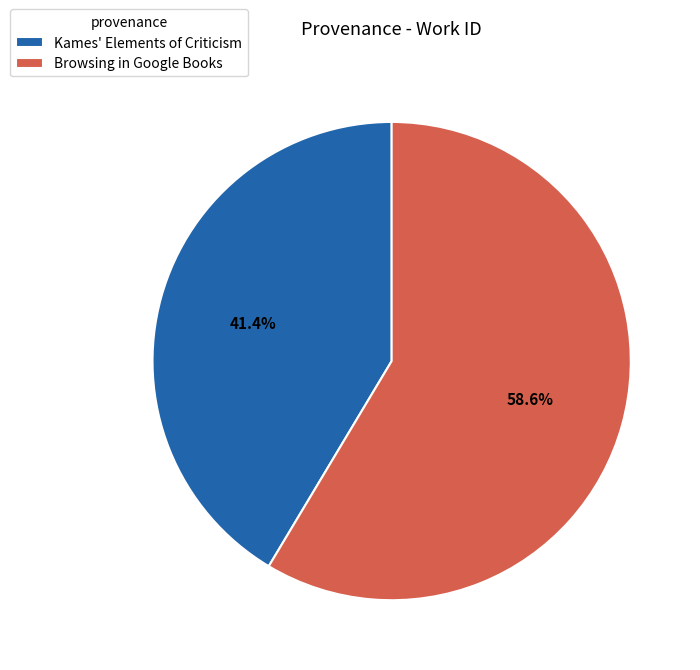

What is the smallest slice in the pie chart?

Kames' Elements of Criticism